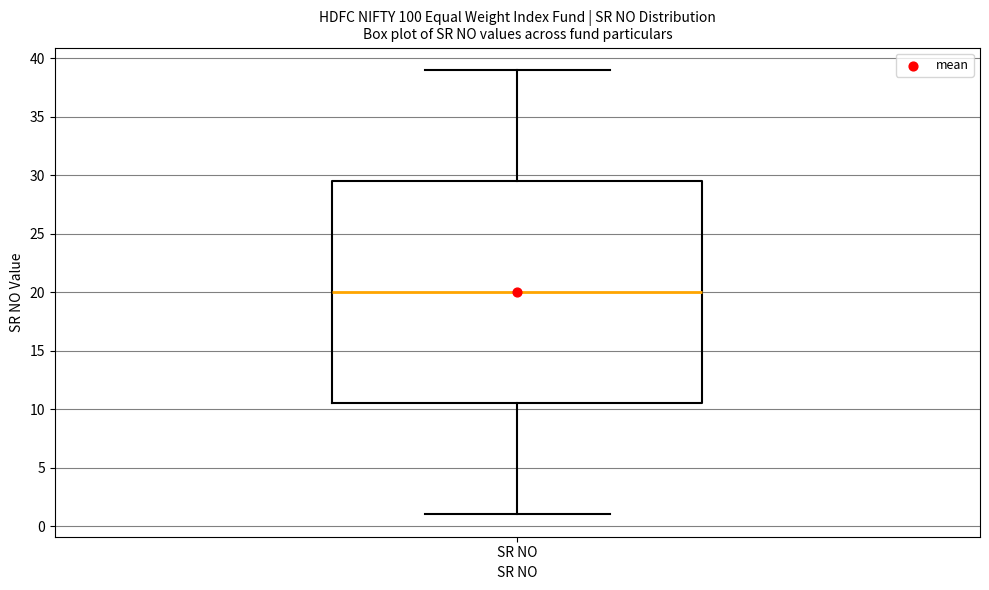

Transcribe this box plot: give where the median line is, the range the box spans, and where the two whiskers end, as read against the y-axis. The values are not printed on the chart, so give them approximately, as read against the axis.

median 20.0, box 10.5 to 29.5, whiskers 1.0 to 39.0